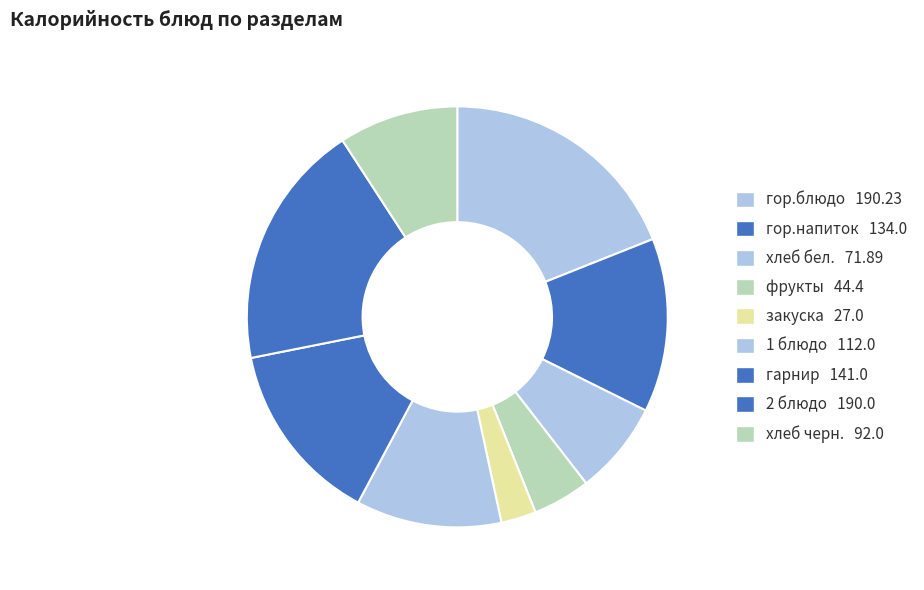

Which slice is the smallest?

закуска